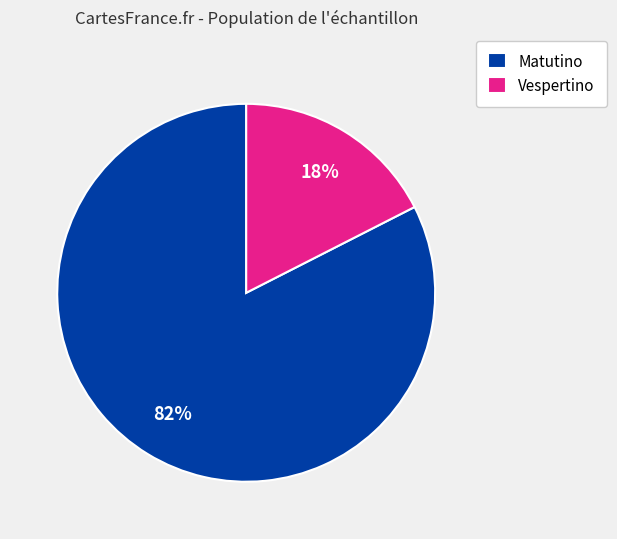

Combined, do Matutino and Vespertino account for over 50%?

Yes